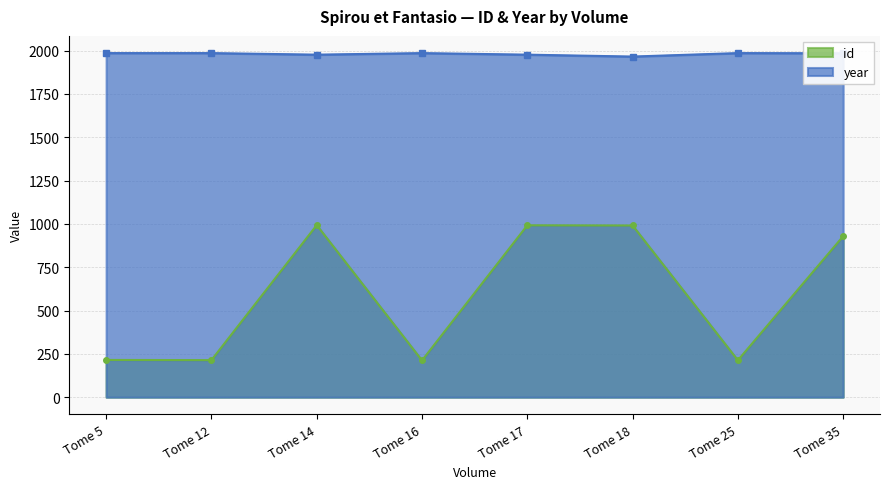

True or false: id and year intersect in this chart.

False